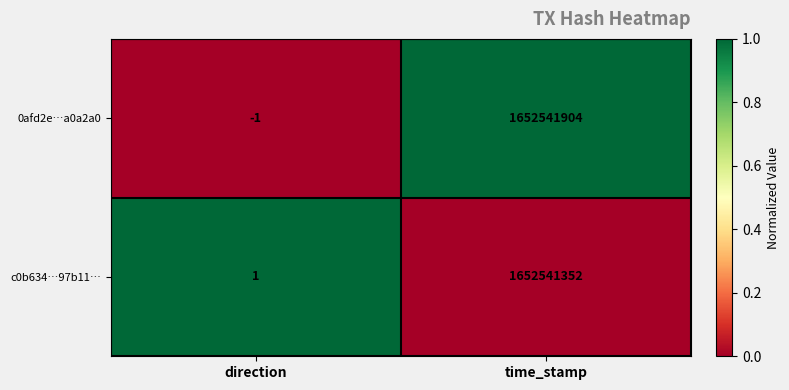

At which label does c0b634…97b11… reach its peak?

time_stamp